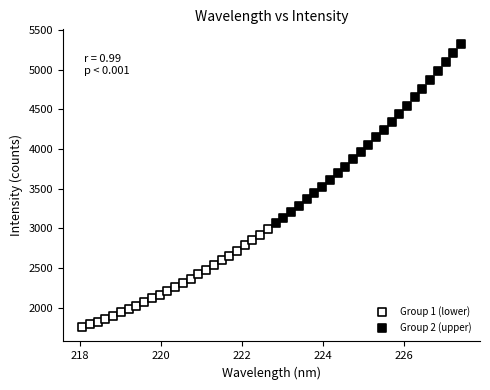

Which series contains the lowest Y value?

Group 1 (lower)